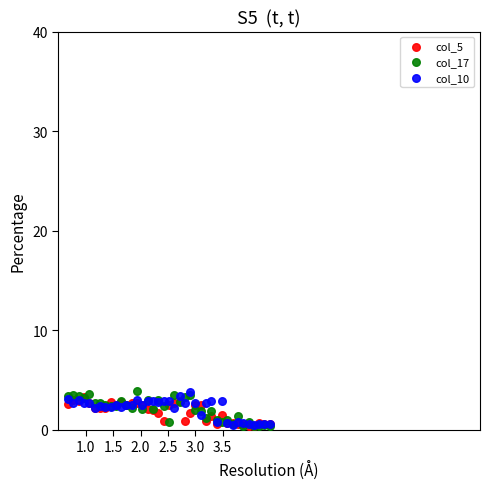

What are all the series names shown in the legend?

col_5, col_17, col_10